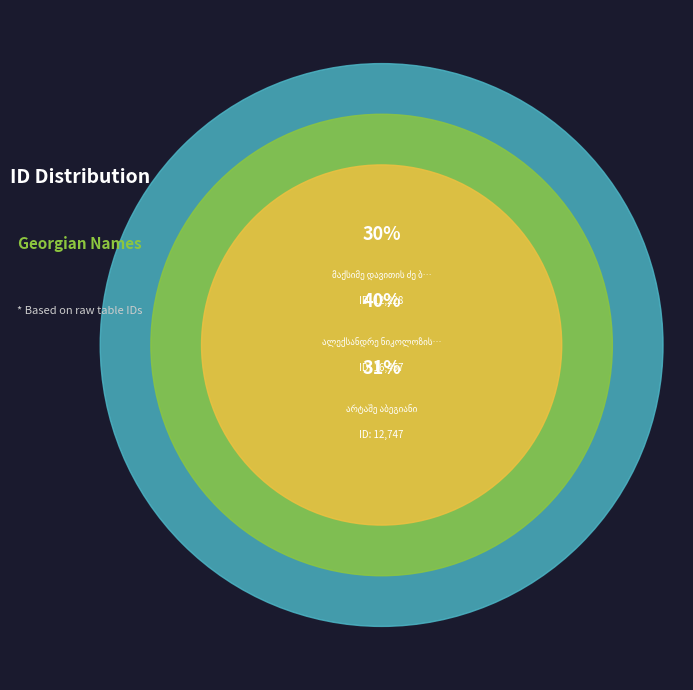

What percentage do ალექსანდრე ნიკოლოზის ძე მიქაბერიძე and არტაშე აბეგიანი together represent?

70.5%